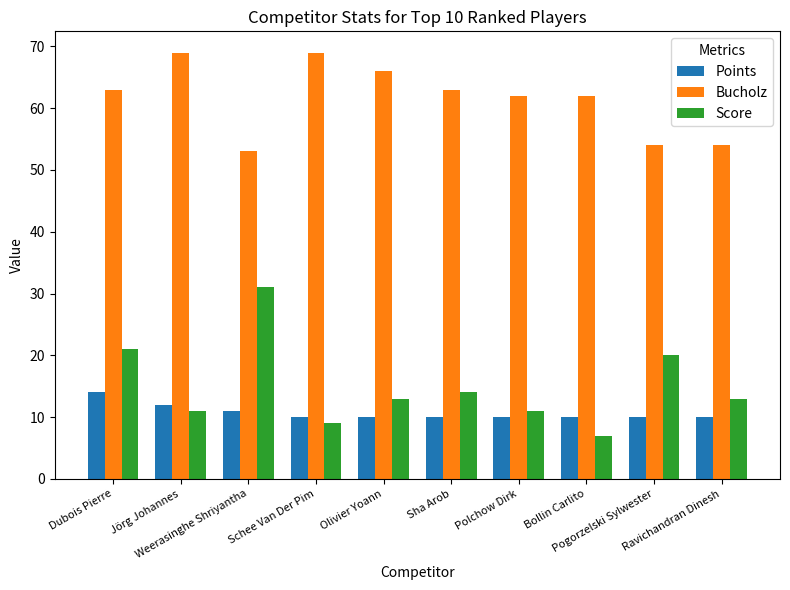

Count the number of data series in this chart.

3